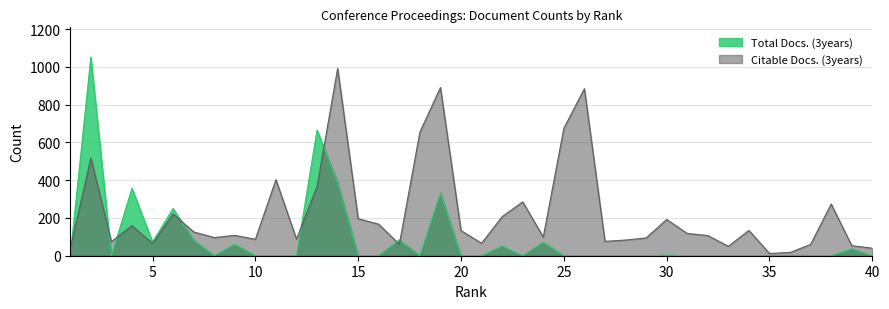

Reading left to right, list all the values displayed in this chart.

Total Docs. (3years): 0	1052	0	357	73	250	84	0	60	0	0	0	666	388	0	0	84	0	333	0	0	51	0	71	0	0	0	0	0	3	0	0	0	0	0	0	0	0	37	0
Citable Docs. (3years): 39	517	75	159	65	221	126	96	108	87	403	88	367	992	196	167	60	655	891	133	66	207	285	99	675	885	76	83	94	192	118	107	50	134	12	17	60	274	53	40